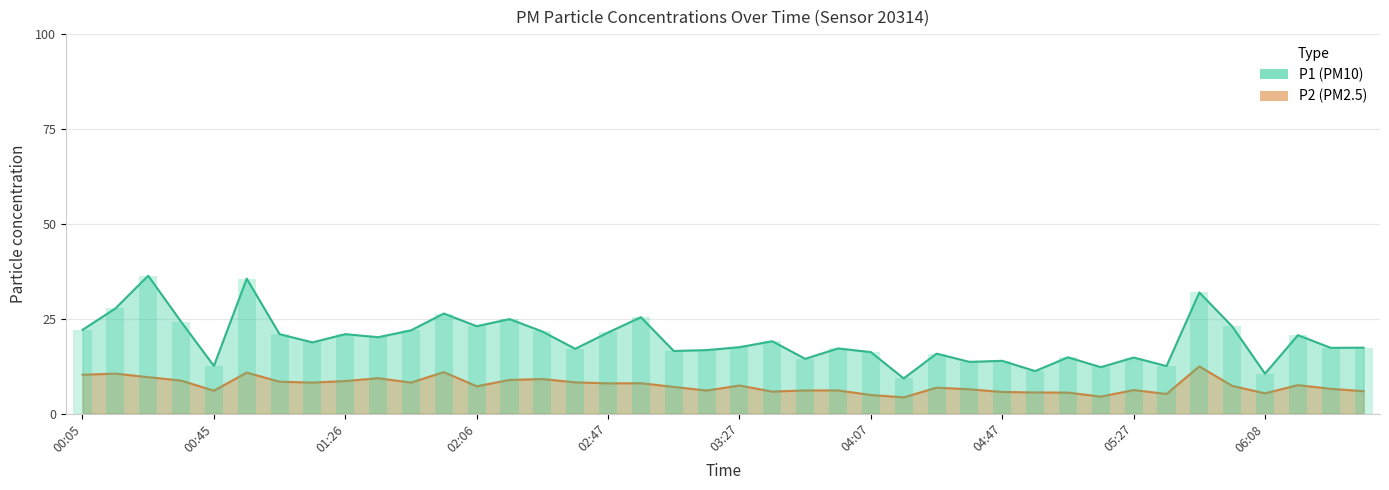

True or false: P1 has a value of 38.5 at 02:06.

False